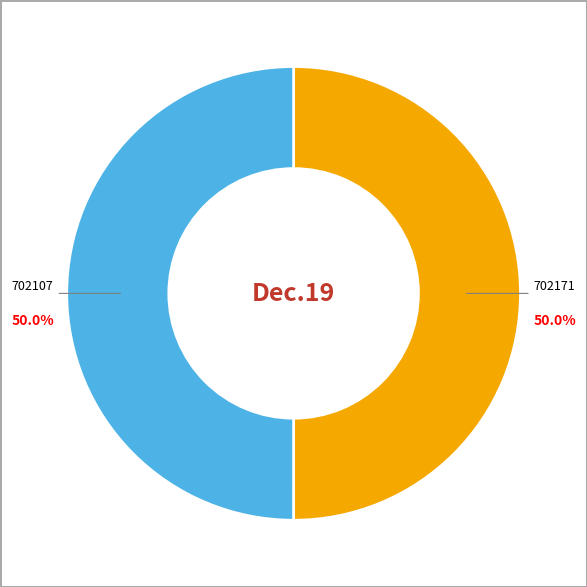

The 702107 slice represents 60% of the pie. True or false?

False